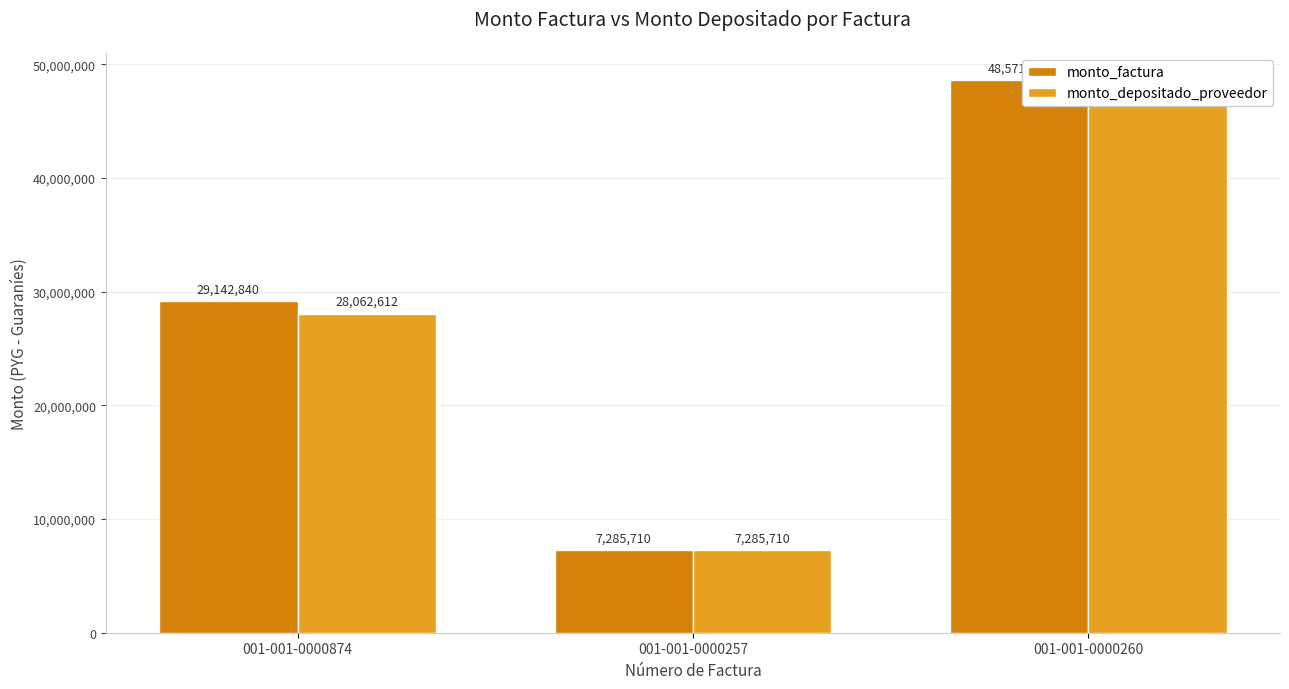

What is the approximate value of monto_depositado_proveedor at 001-001-0000874?

28062612